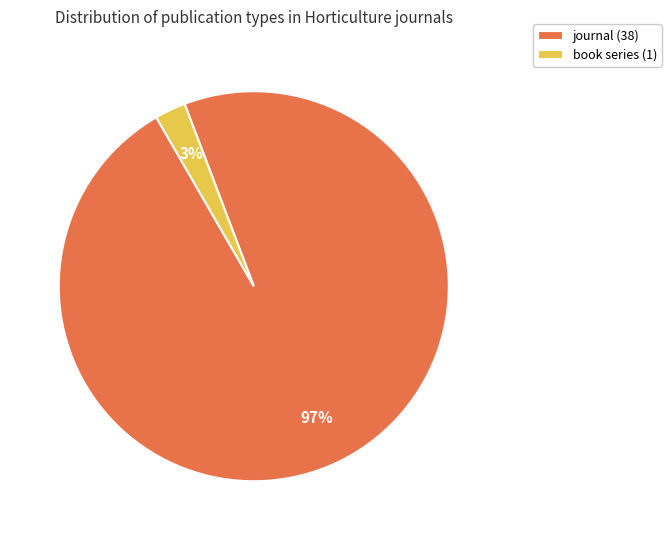

To the nearest percent, what portion does book series (1) represent?

3%